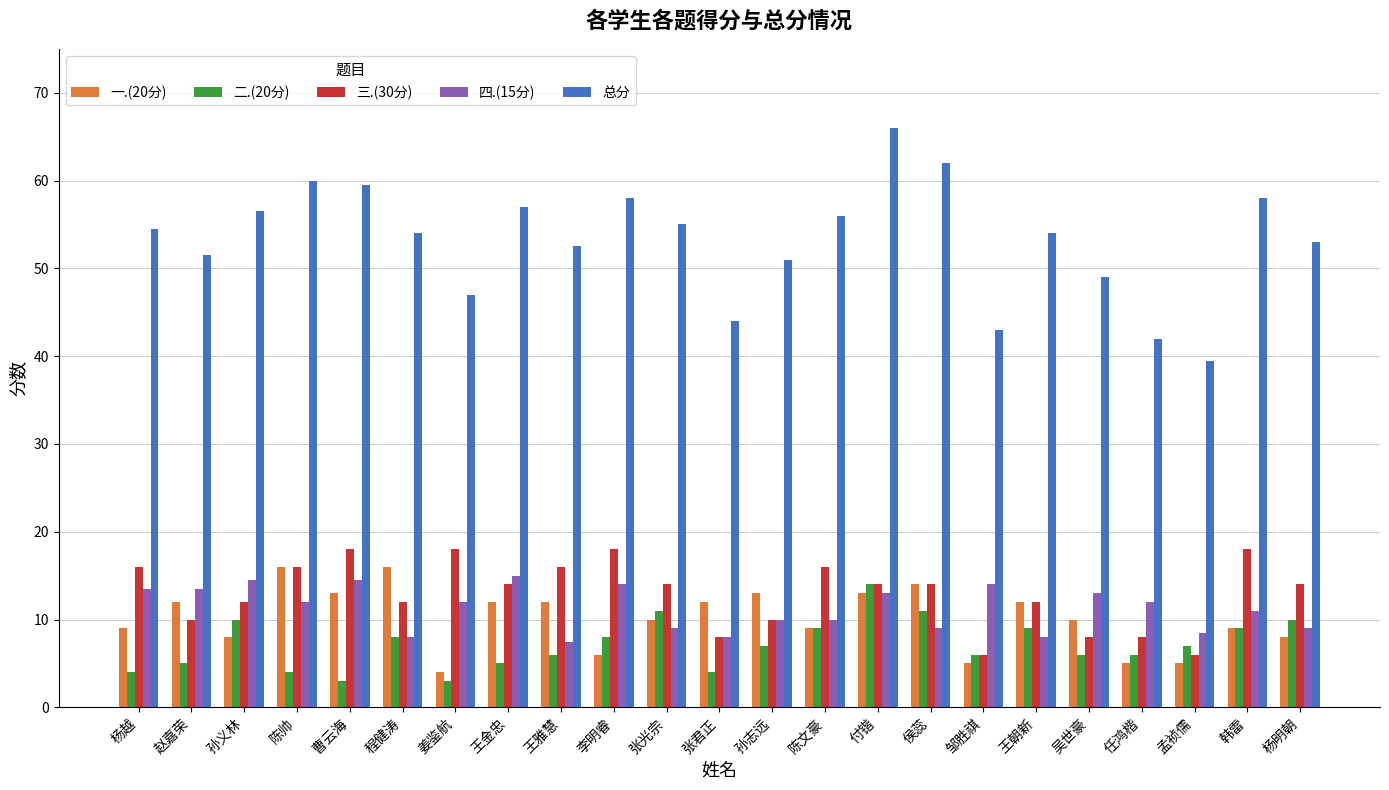

At which label does 三.(30分) first exceed 14?

杨越